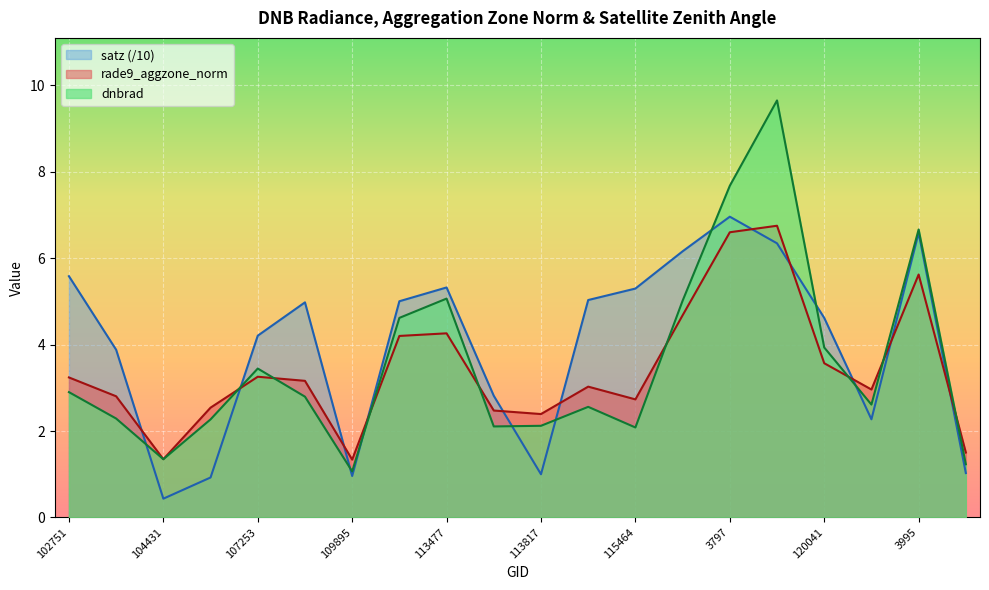

At which category is the sum across all series the highest?

119873